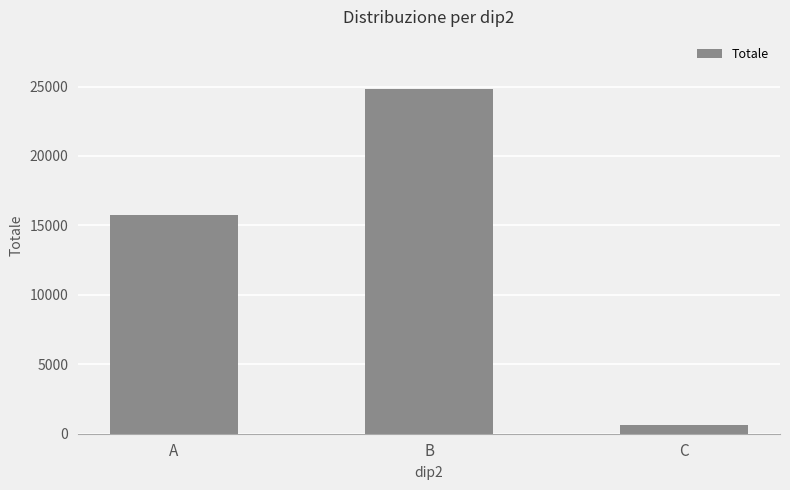

List the labels in order of value, smallest first.

C, A, B